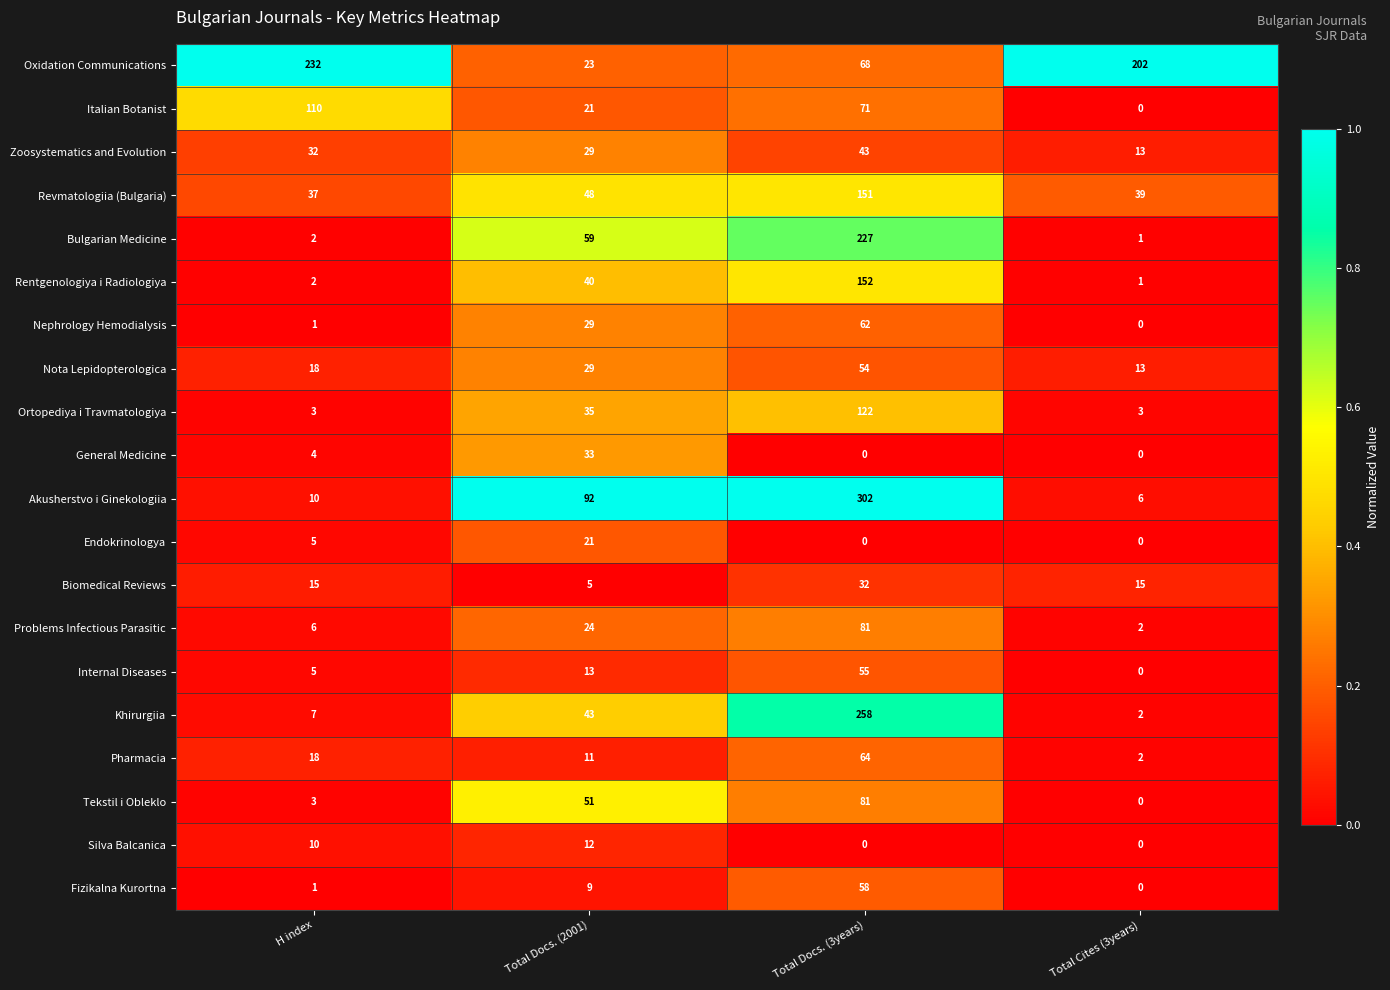

What is the difference between the Nota Lepidopterologica values at Total Docs. (3years) and Total Docs. (2001)?

25